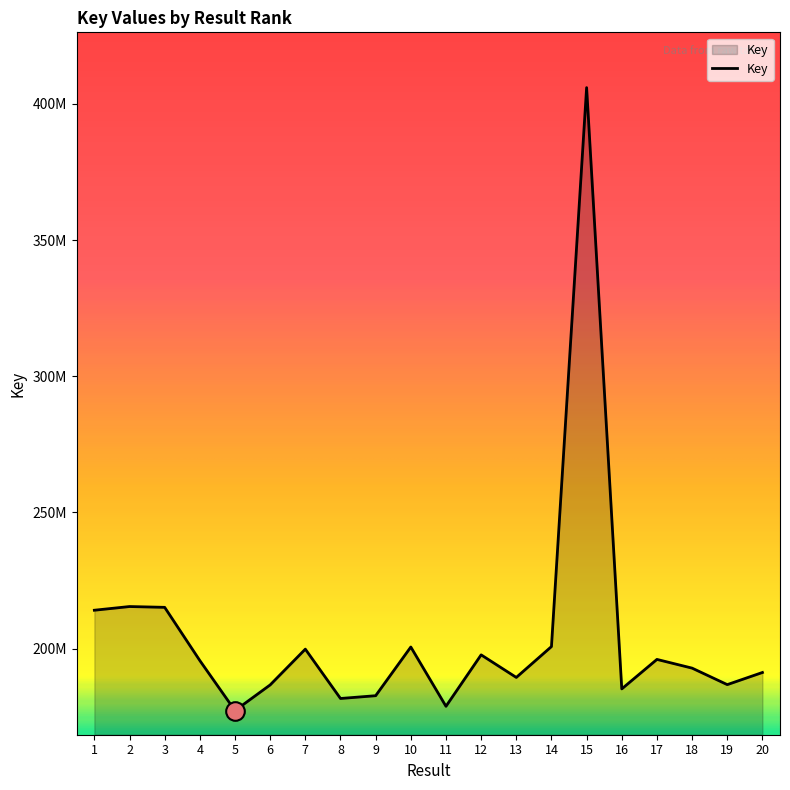

What is the ratio of the value at 3 to the value at 17?

1.1